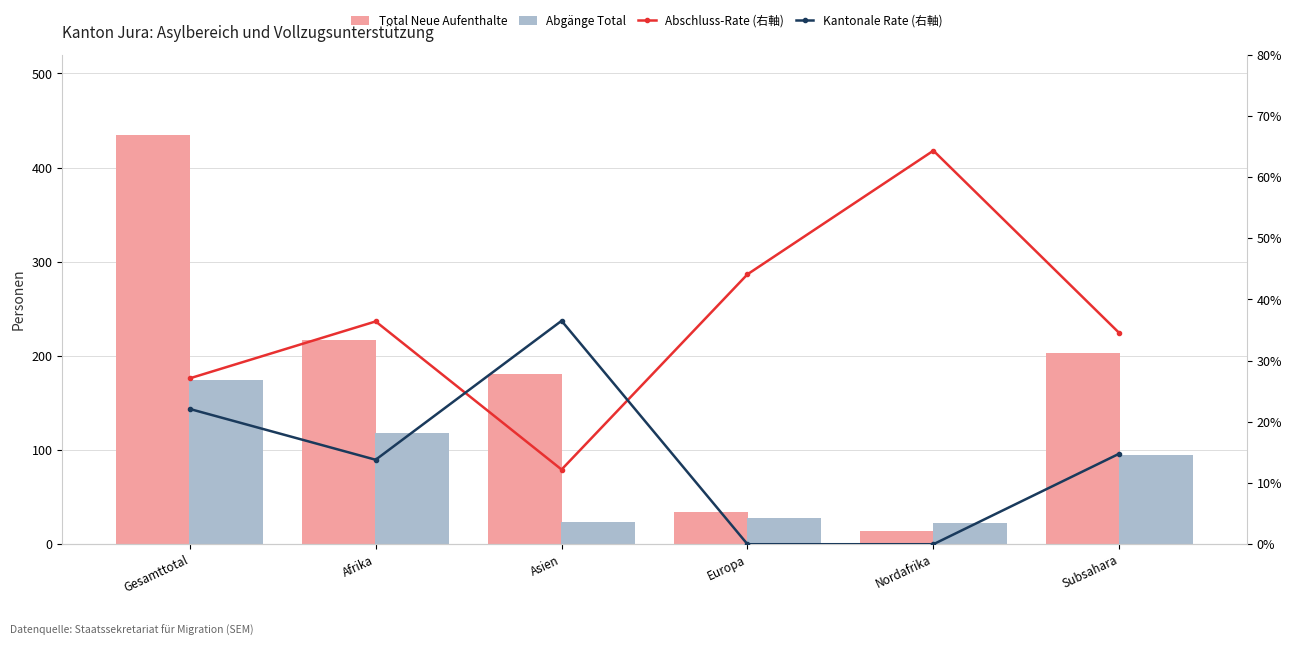

At how many categories does at least one series exceed 187?

3